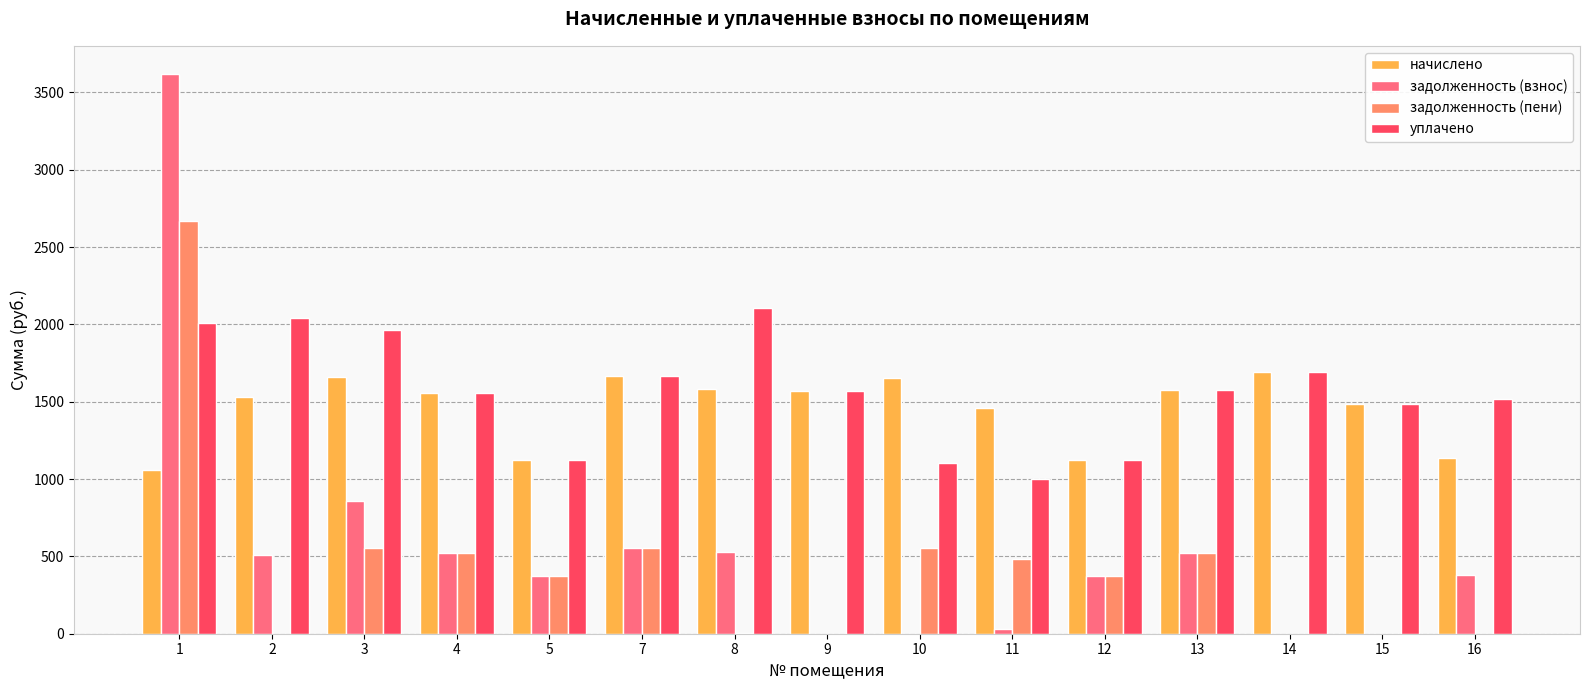

The value of задолженность (взнос) at 9 is -2527.7. True or false?

False